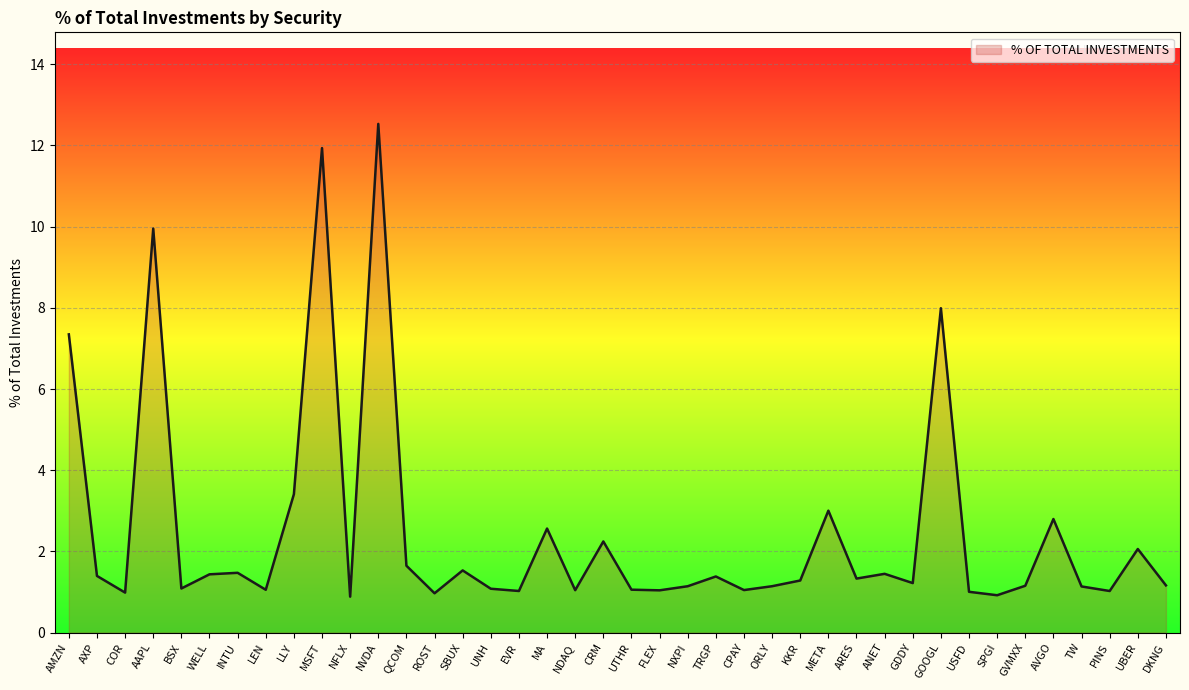

Between SBUX and NVDA, which is larger?

NVDA